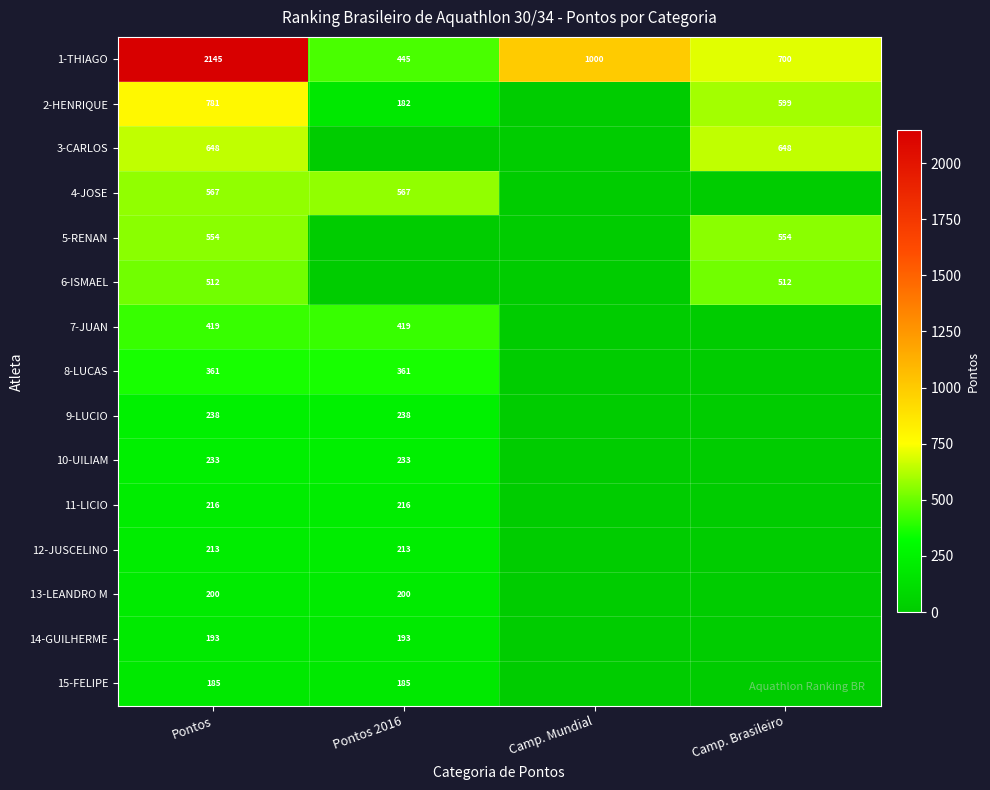

What is the spread (max minus min) of values at Pontos?

1960